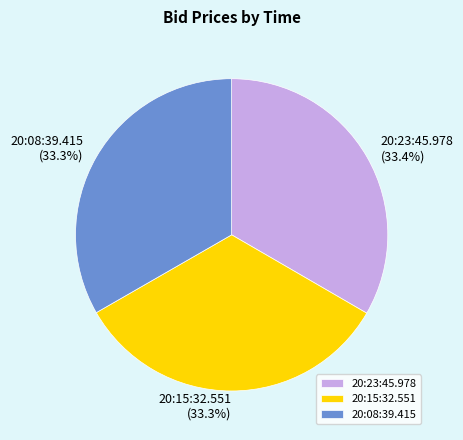

To the nearest percent, what percentage of the pie is 20:08:39.415?

33%